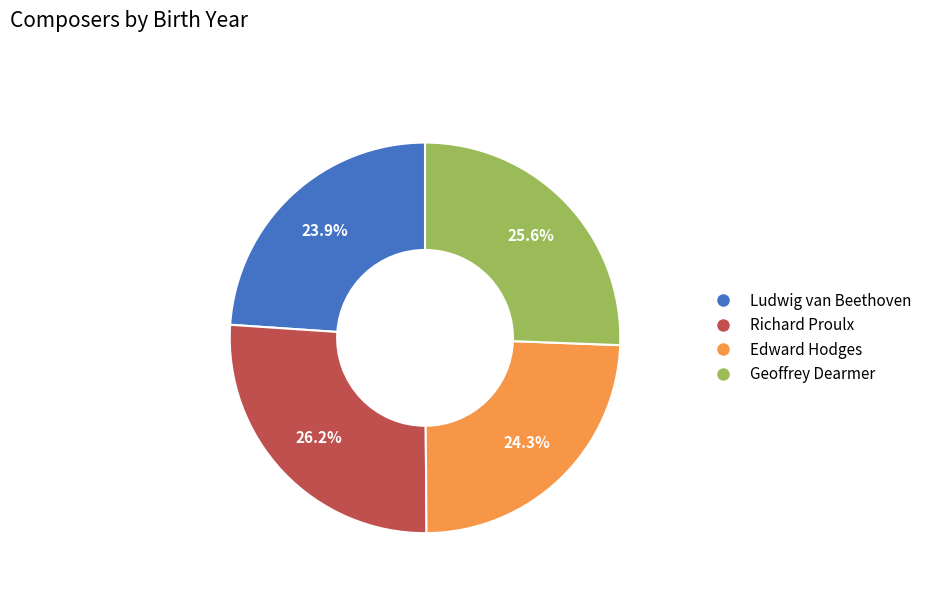

Does any single category account for the majority?

No